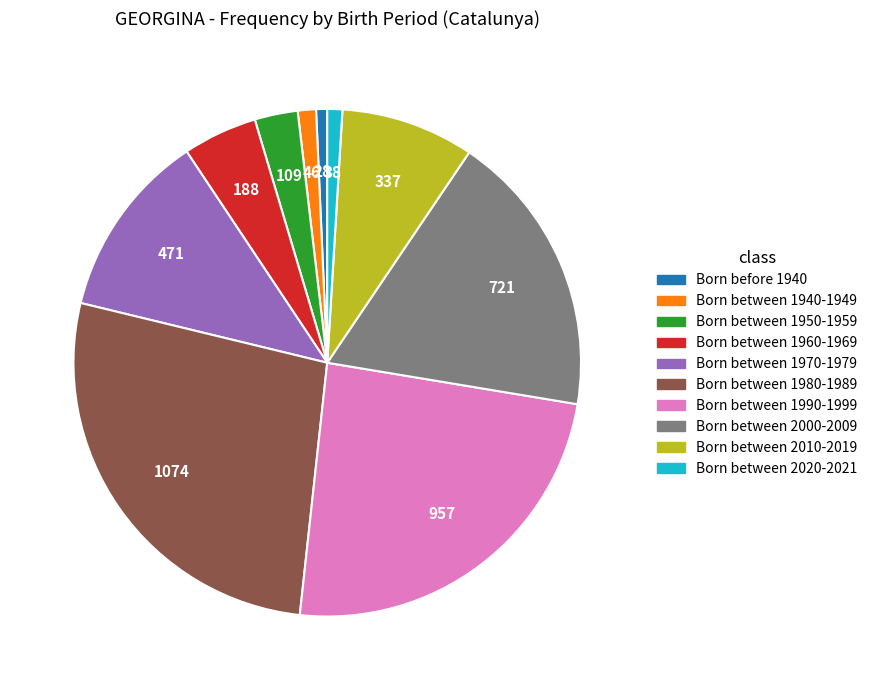

Is there any slice that represents more than half of the pie?

No